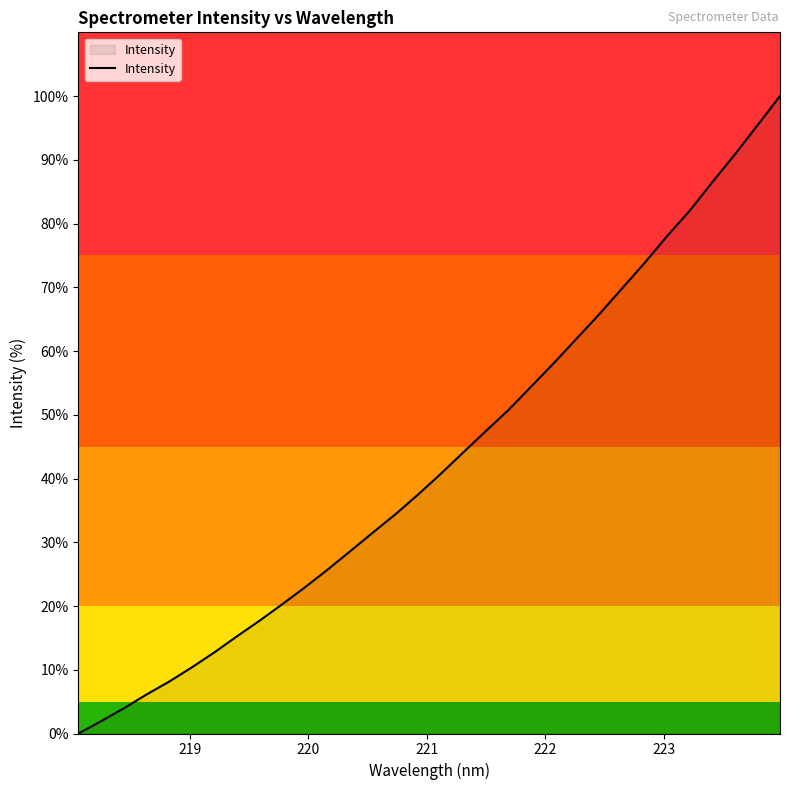

What is the difference between the maximum and minimum values?

100.0